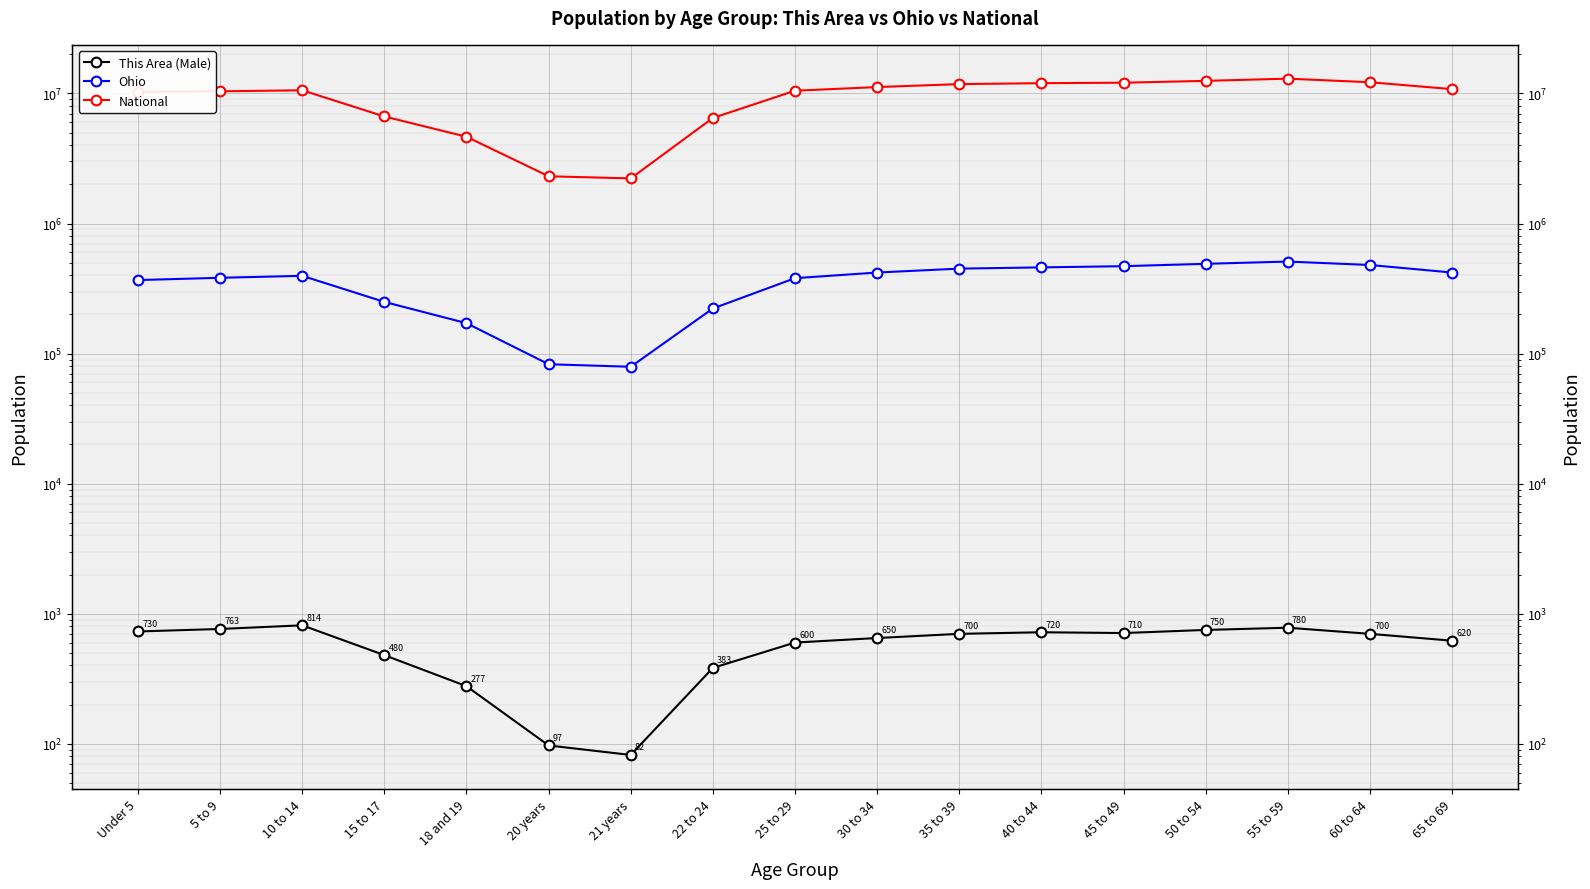

Where is the first local maximum for This Area (Male)?

10 to 14